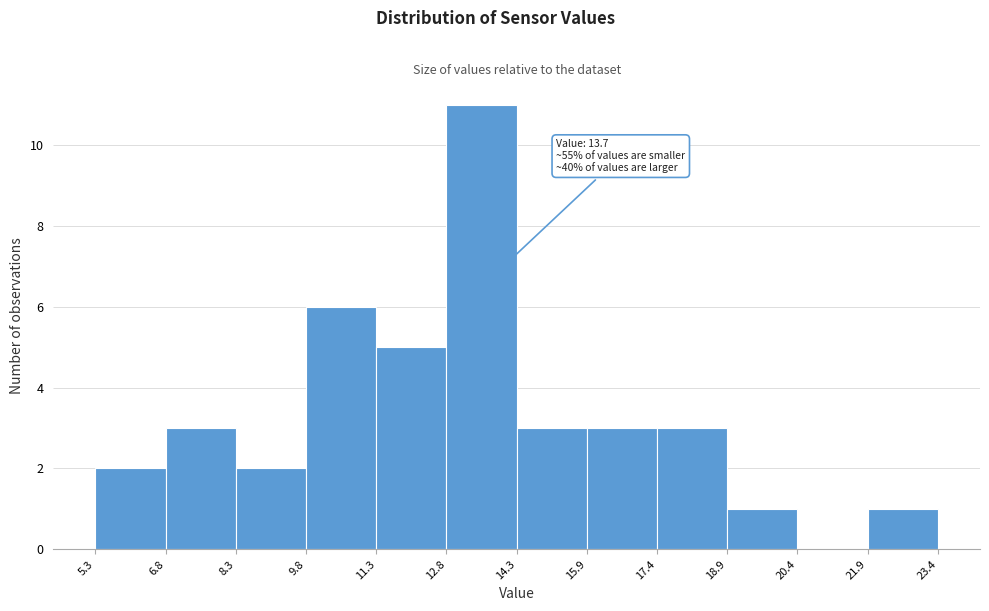

Over which range of the x-axis is the bar tallest?

12.8 to 14.3